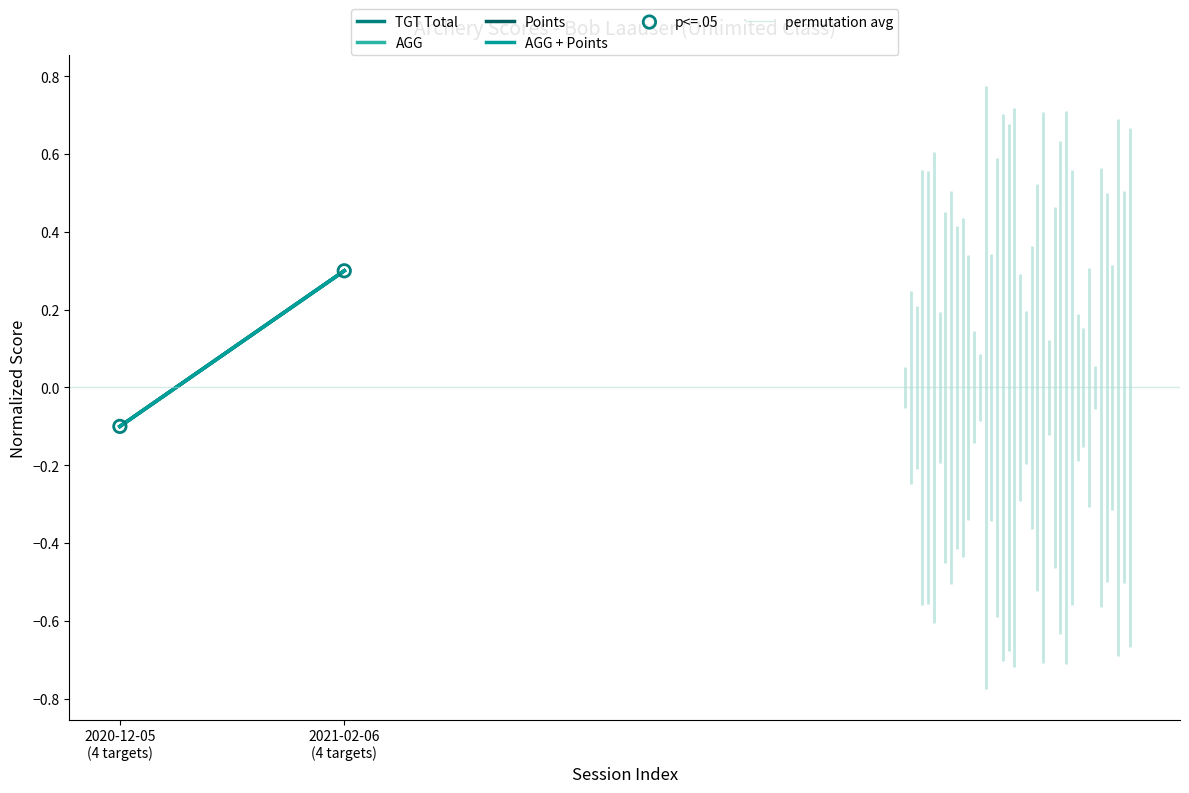

Which series has the largest total across all categories?

TGT Total